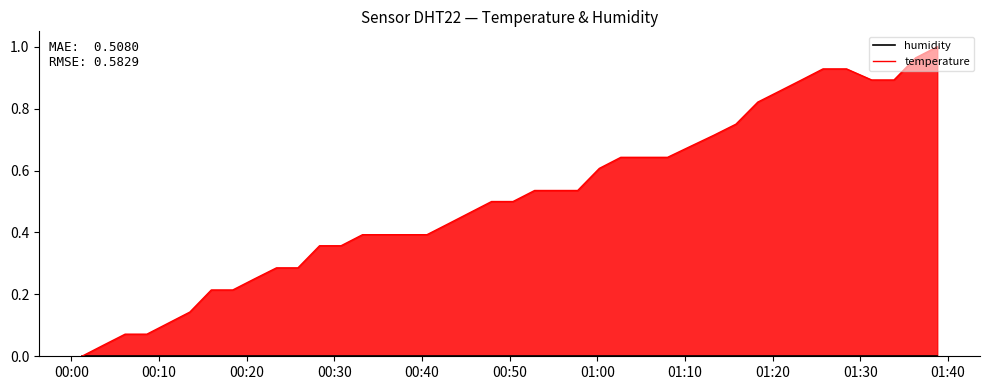

The temperature series shows 0.6 at 38. True or false?

False